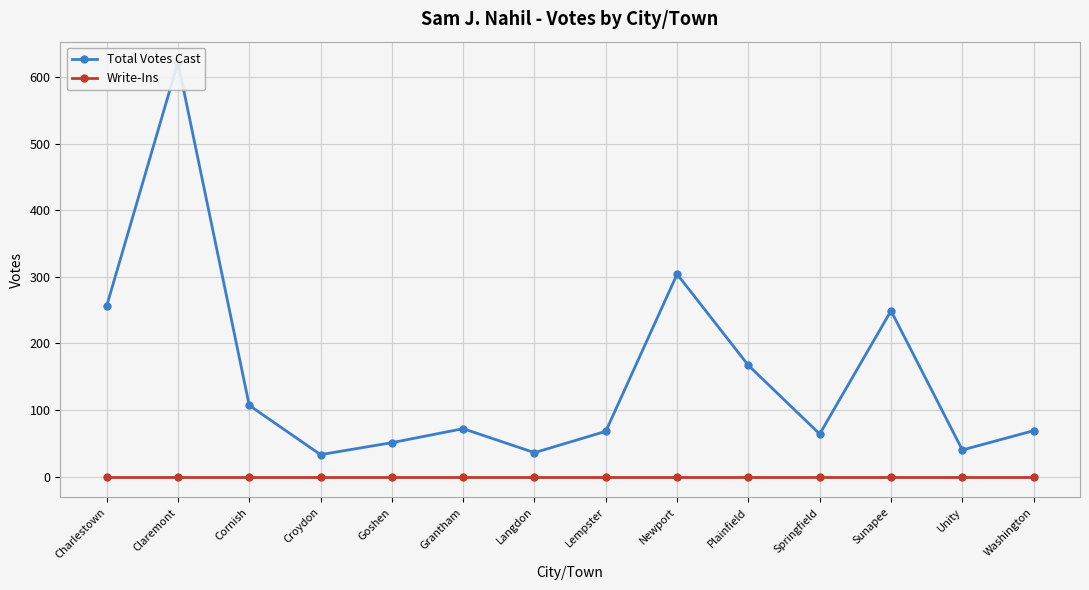

Reading left to right, list all the values displayed in this chart.

Total Votes Cast: 256	622	107	33	51	72	36	68	304	167	64	249	40	69
Write-Ins: 0	0	0	0	0	0	0	0	0	0	0	0	0	0